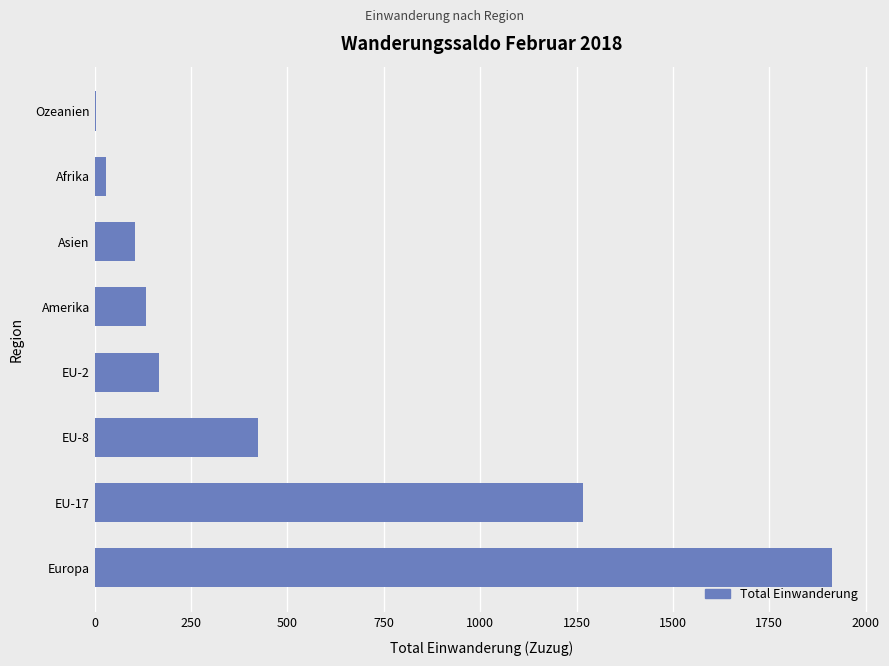

Reading bottom to top, transcribe all the data shown in this chart.

Europa=1913	EU-17=1266	EU-8=425	EU-2=168	Amerika=134	Asien=106	Afrika=30	Ozeanien=4